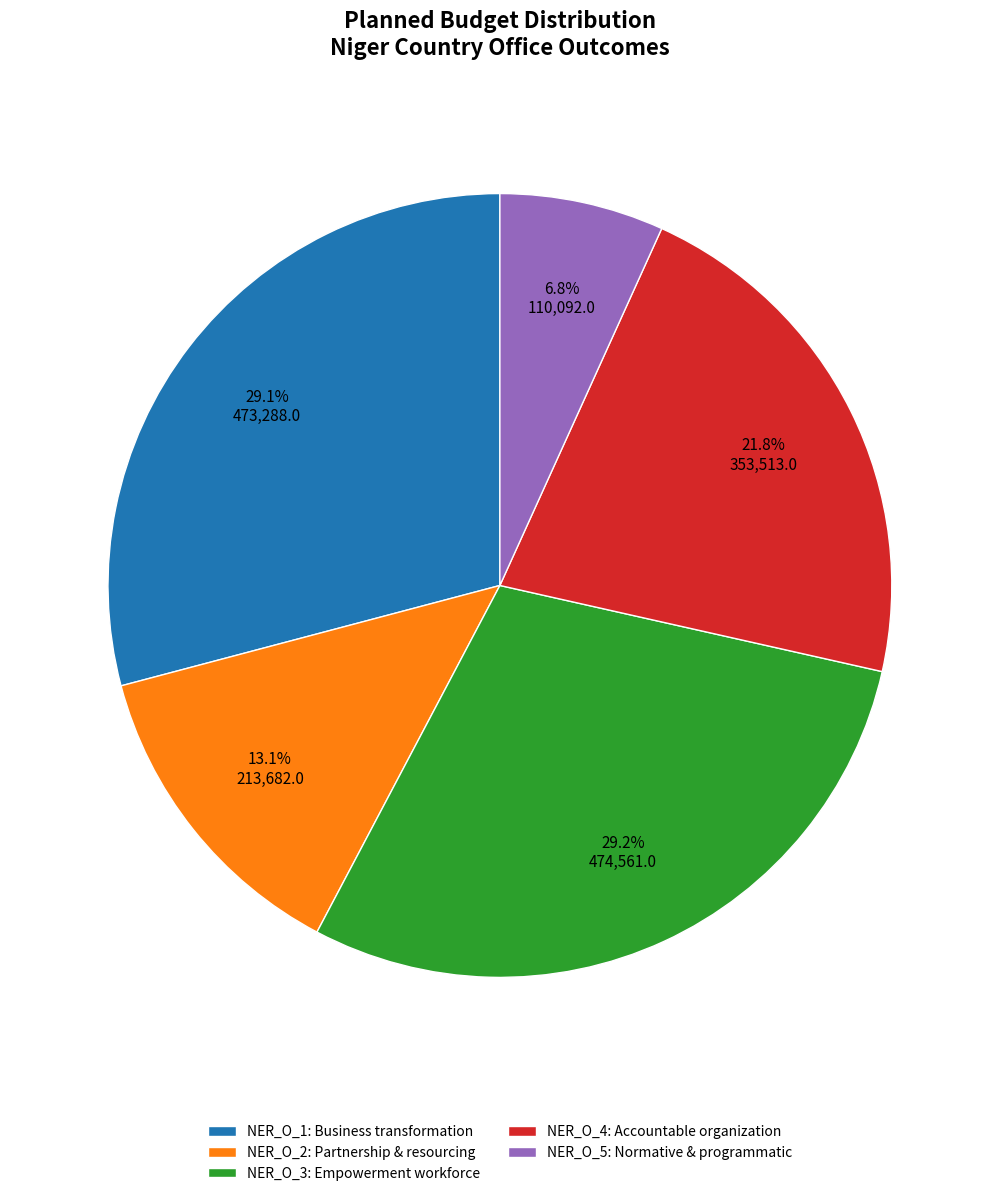

Which category has the smallest portion of the pie?

NER_O_5: Normative & programmatic